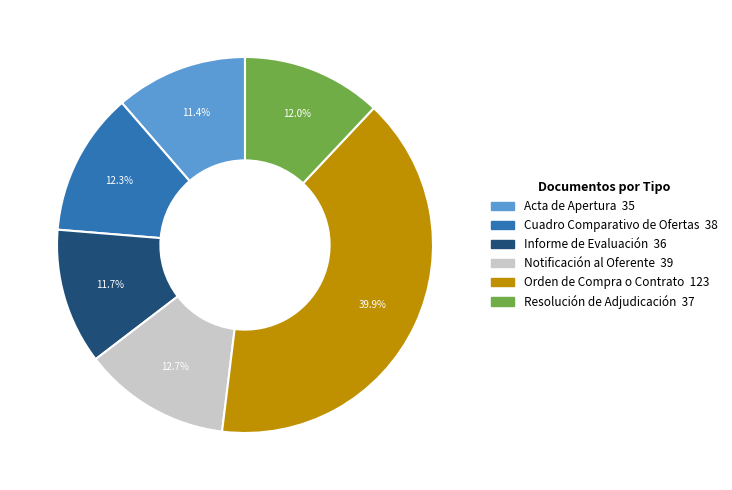

What is the largest slice in the pie chart?

Orden de Compra o Contrato